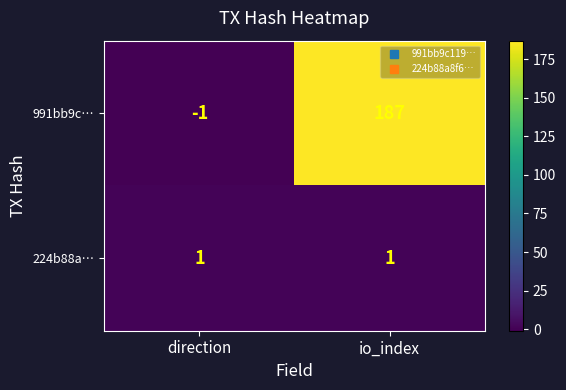

What is the maximum value shown in the chart?

187